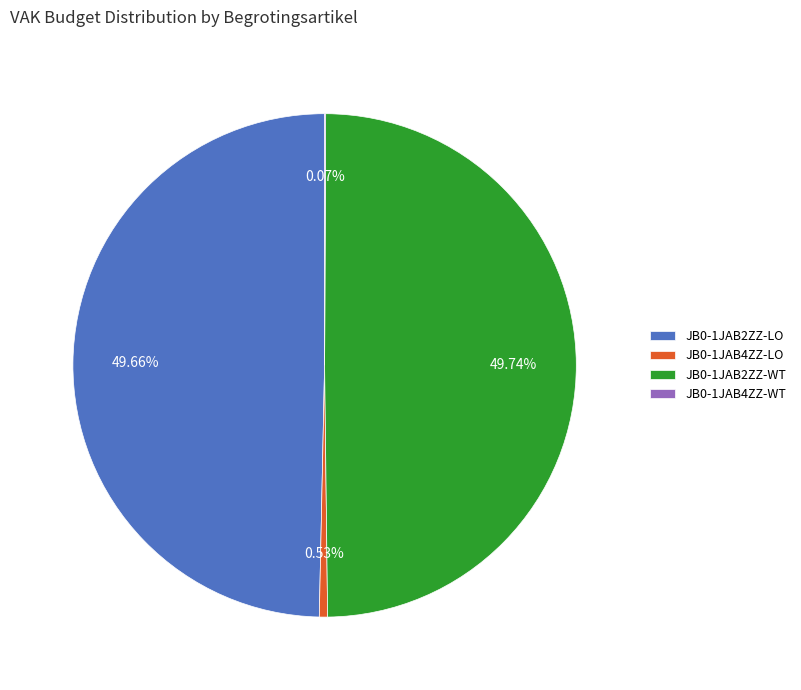

What is the ratio of the value at JB0-1JAB2ZZ-LO to the value at JB0-1JAB4ZZ-LO?

94.1